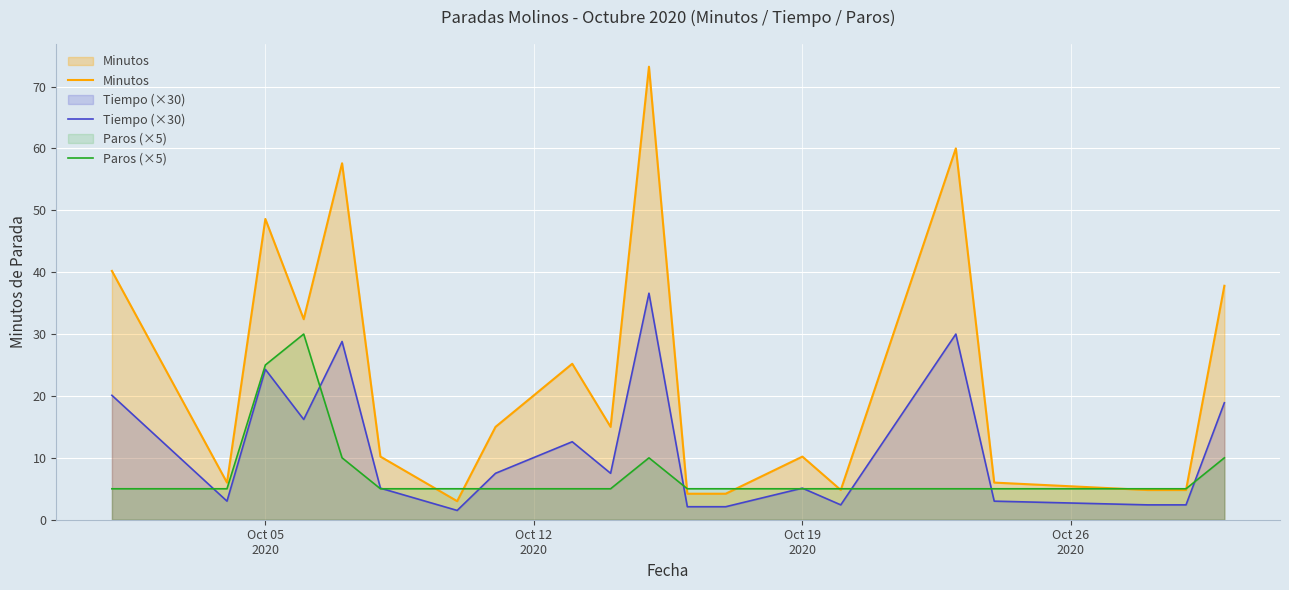

Which series has the largest total across all categories?

Minutos